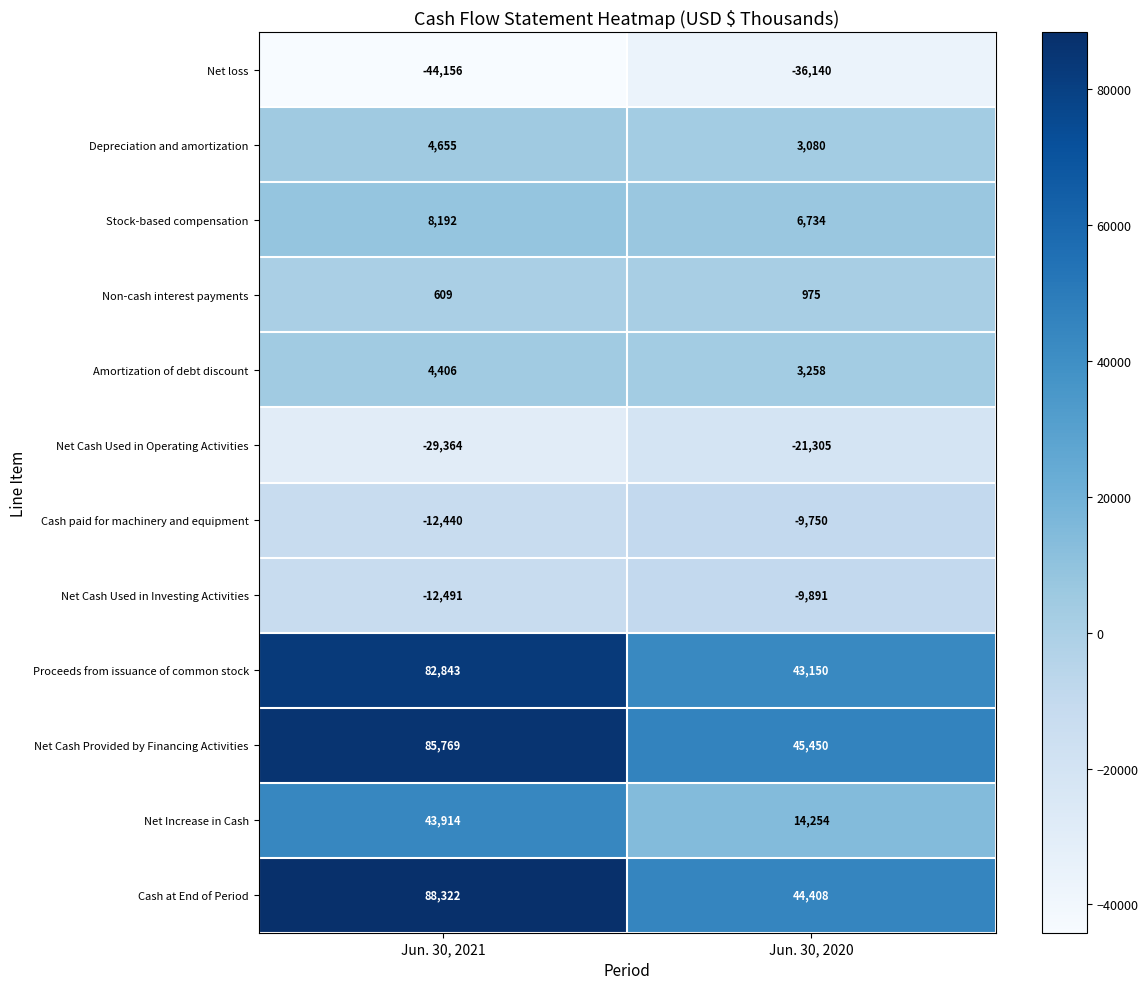

What is the greatest value displayed?

88322